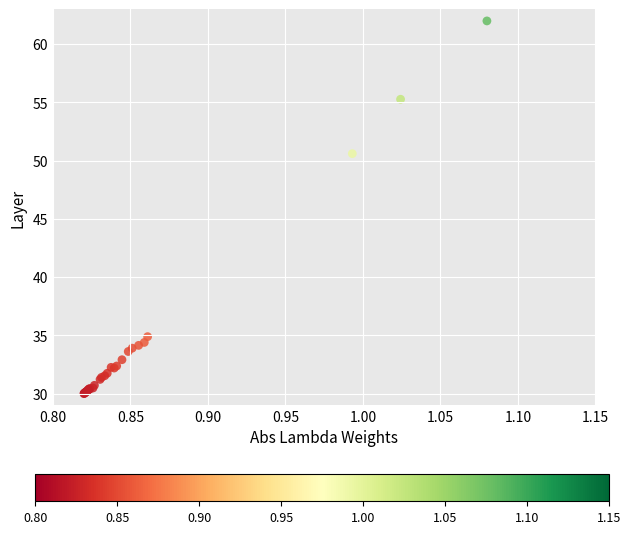

What Y value in the scatter plot is closest to 46?

50.6